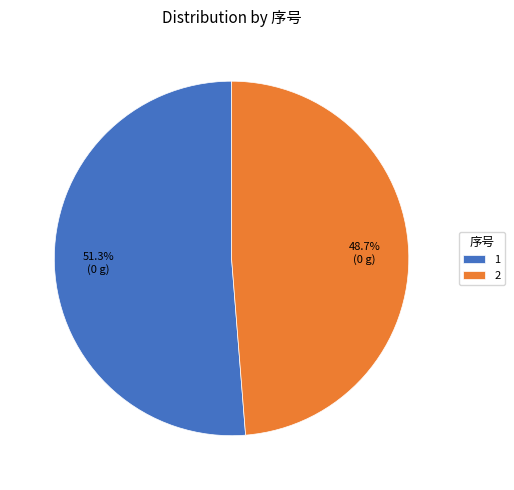

To the nearest percent, what is the difference between the largest and smallest slice percentages?

3%